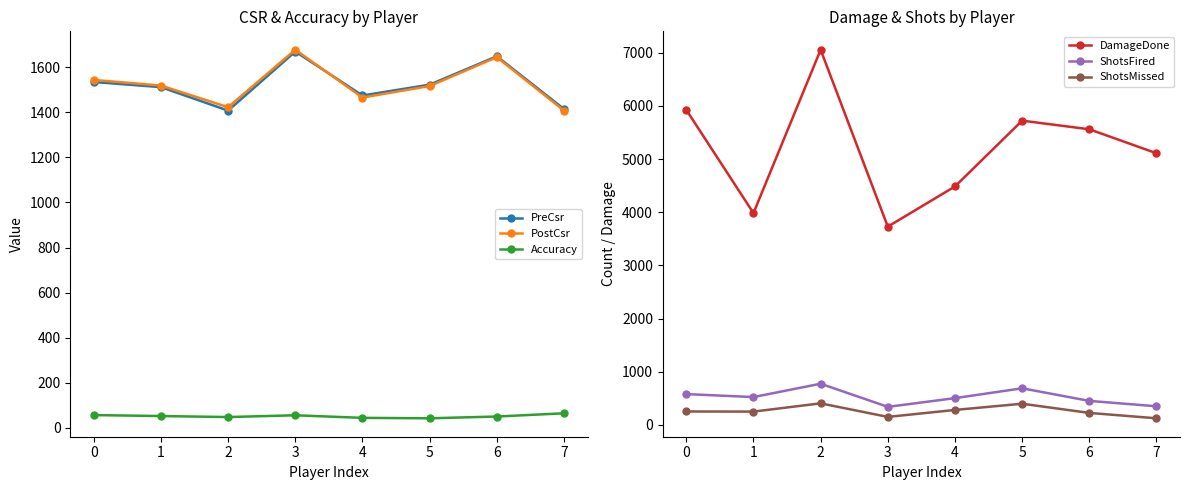

The ShotsMissed series shows 604.1 at 5. True or false?

False